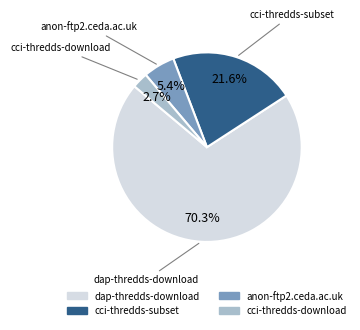

To the nearest percent, what portion does anon-ftp2.ceda.ac.uk represent?

5%